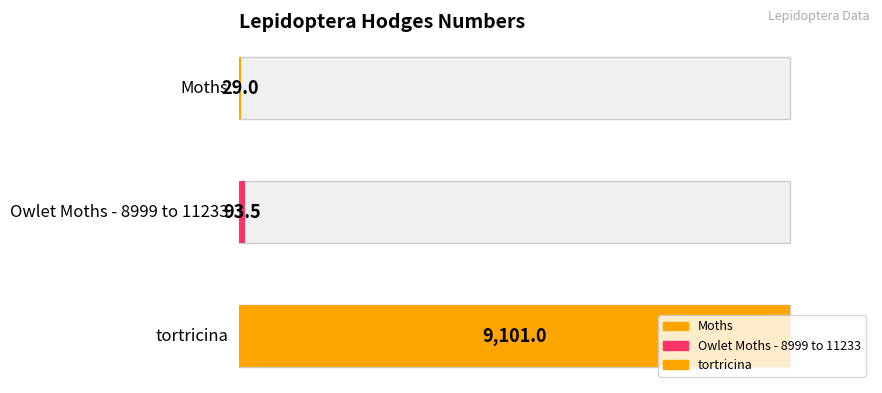

Which has a higher value, Moths or Owlet Moths - 8999 to 11233?

Owlet Moths - 8999 to 11233